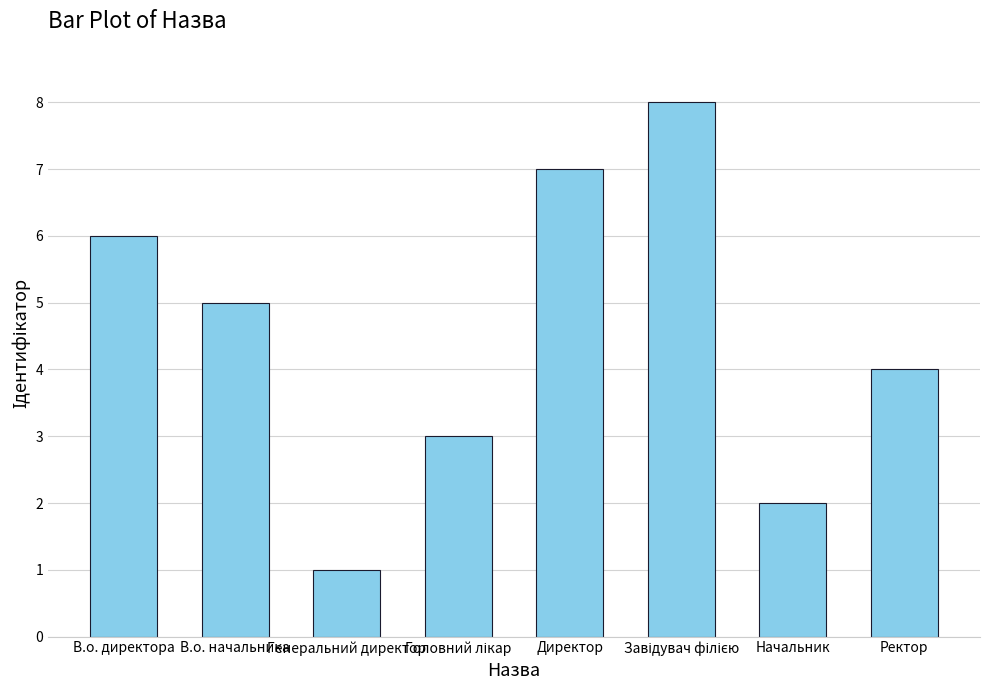

What is the sum of all values?

36